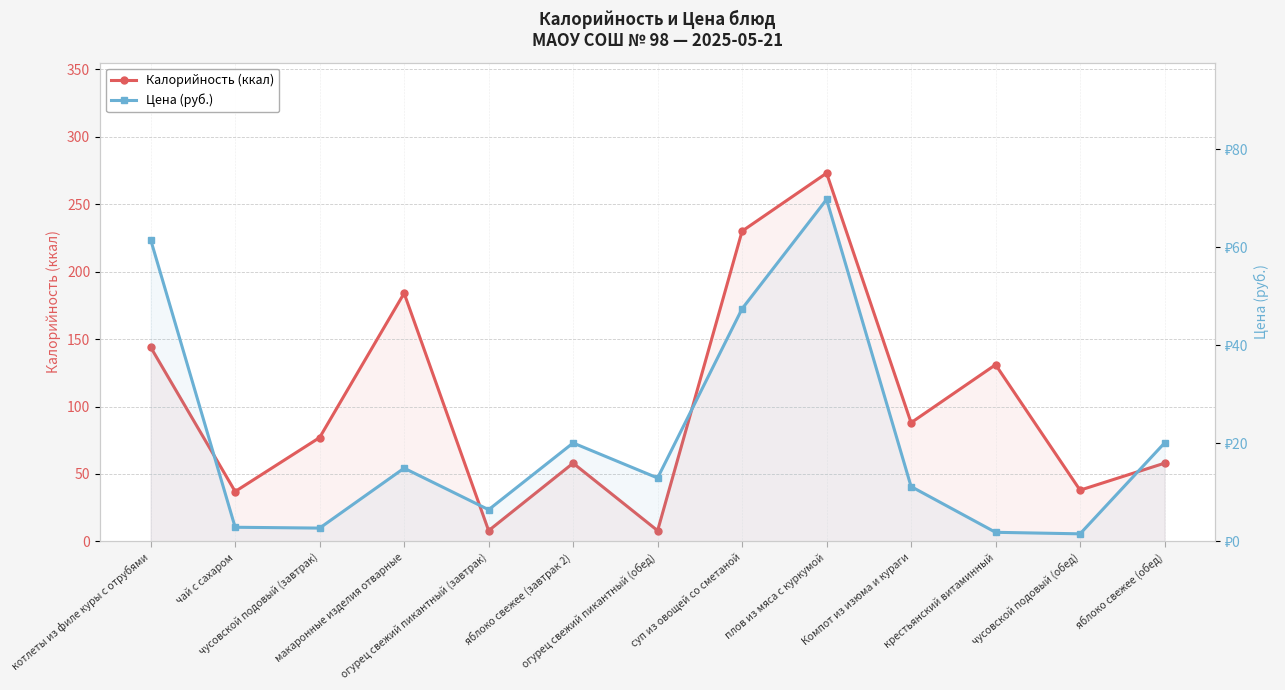

At котлеты из филе куры с отрубями, list the series in order from smallest to largest.

Цена (руб.), Калорийность (ккал)